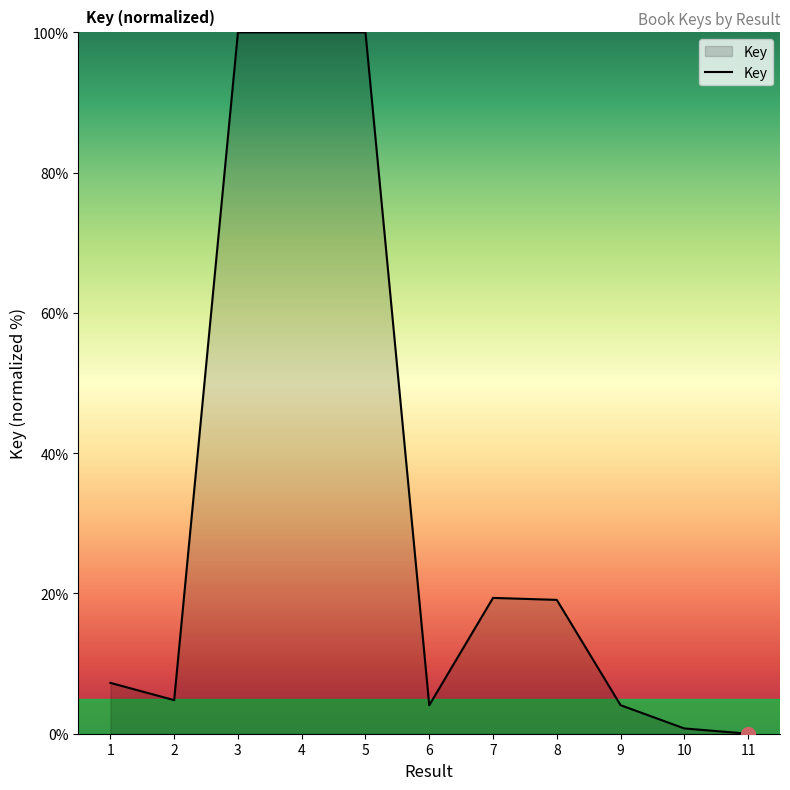

At which label is the value closest to 50?

7